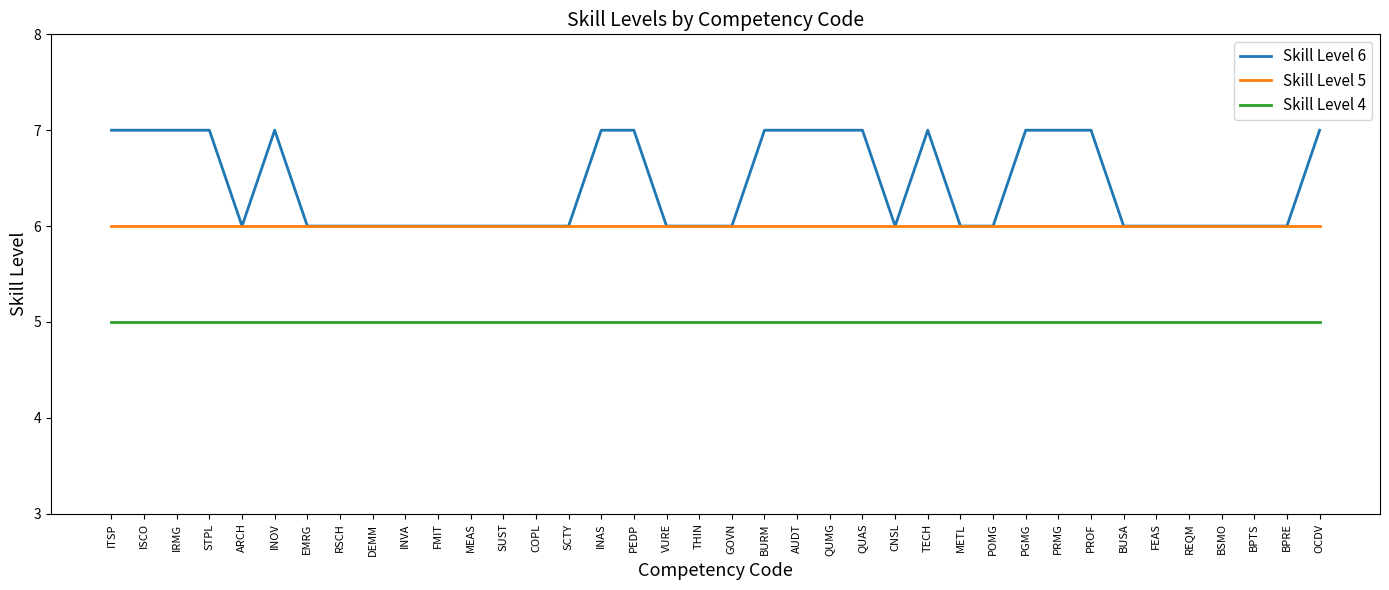

Reading left to right, extract all data points from this chart.

Skill Level 6: ITSP=7	ISCO=7	IRMG=7	STPL=7	ARCH=6	INOV=7	EMRG=6	RSCH=6	DEMM=6	INVA=6	FMIT=6	MEAS=6	SUST=6	COPL=6	SCTY=6	INAS=7	PEDP=7	VURE=6	THIN=6	GOVN=6	BURM=7	AUDT=7	QUMG=7	QUAS=7	CNSL=6	TECH=7	METL=6	POMG=6	PGMG=7	PRMG=7	PROF=7	BUSA=6	FEAS=6	REQM=6	BSMO=6	BPTS=6	BPRE=6	OCDV=7
Skill Level 5: ITSP=6	ISCO=6	IRMG=6	STPL=6	ARCH=6	INOV=6	EMRG=6	RSCH=6	DEMM=6	INVA=6	FMIT=6	MEAS=6	SUST=6	COPL=6	SCTY=6	INAS=6	PEDP=6	VURE=6	THIN=6	GOVN=6	BURM=6	AUDT=6	QUMG=6	QUAS=6	CNSL=6	TECH=6	METL=6	POMG=6	PGMG=6	PRMG=6	PROF=6	BUSA=6	FEAS=6	REQM=6	BSMO=6	BPTS=6	BPRE=6	OCDV=6
Skill Level 4: ITSP=5	ISCO=5	IRMG=5	STPL=5	ARCH=5	INOV=5	EMRG=5	RSCH=5	DEMM=5	INVA=5	FMIT=5	MEAS=5	SUST=5	COPL=5	SCTY=5	INAS=5	PEDP=5	VURE=5	THIN=5	GOVN=5	BURM=5	AUDT=5	QUMG=5	QUAS=5	CNSL=5	TECH=5	METL=5	POMG=5	PGMG=5	PRMG=5	PROF=5	BUSA=5	FEAS=5	REQM=5	BSMO=5	BPTS=5	BPRE=5	OCDV=5